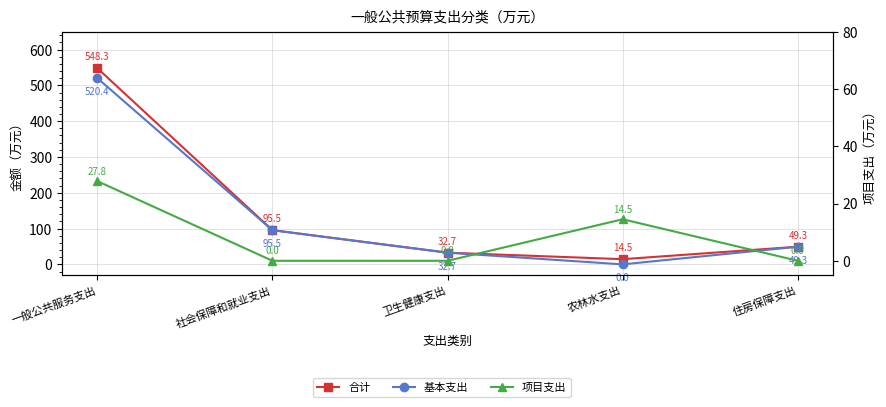

What position from the left is 住房保障支出?

5